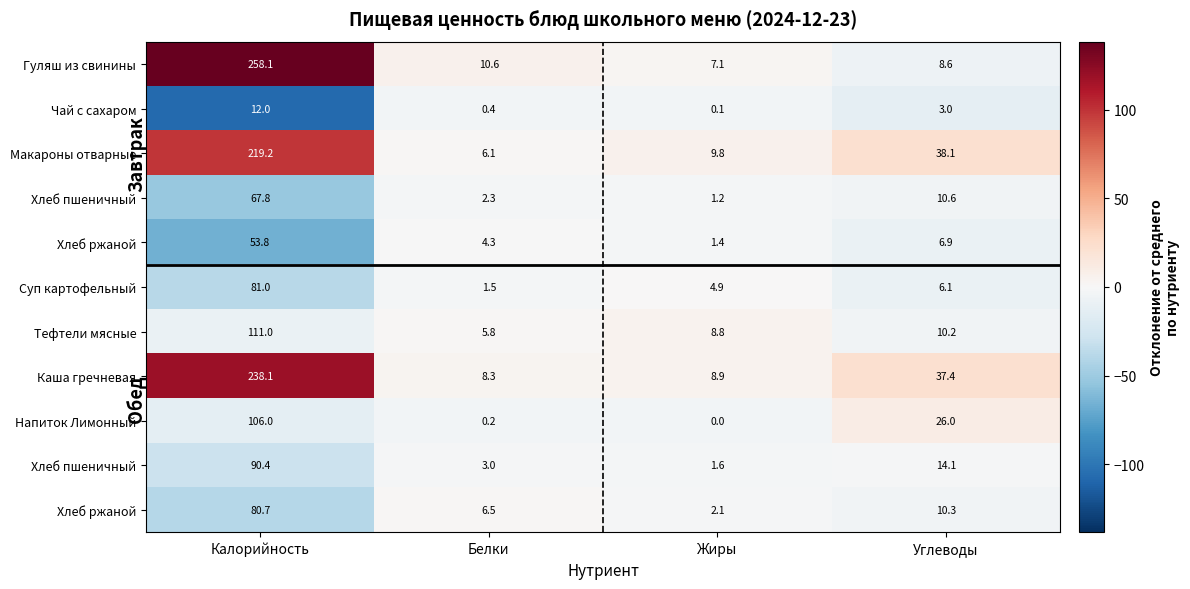

Which category has the highest value across all series?

Калорийность